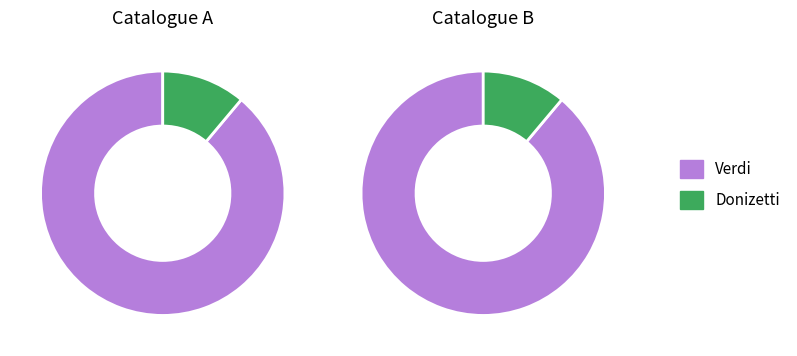

What is the largest slice in the pie chart?

Verdi